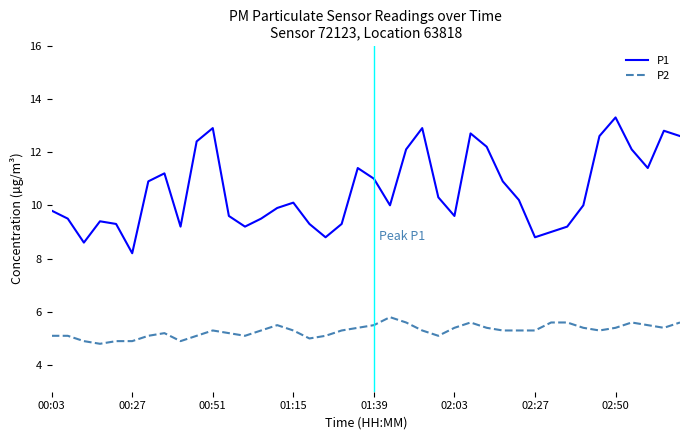

Which series has the widest spread of values?

P1